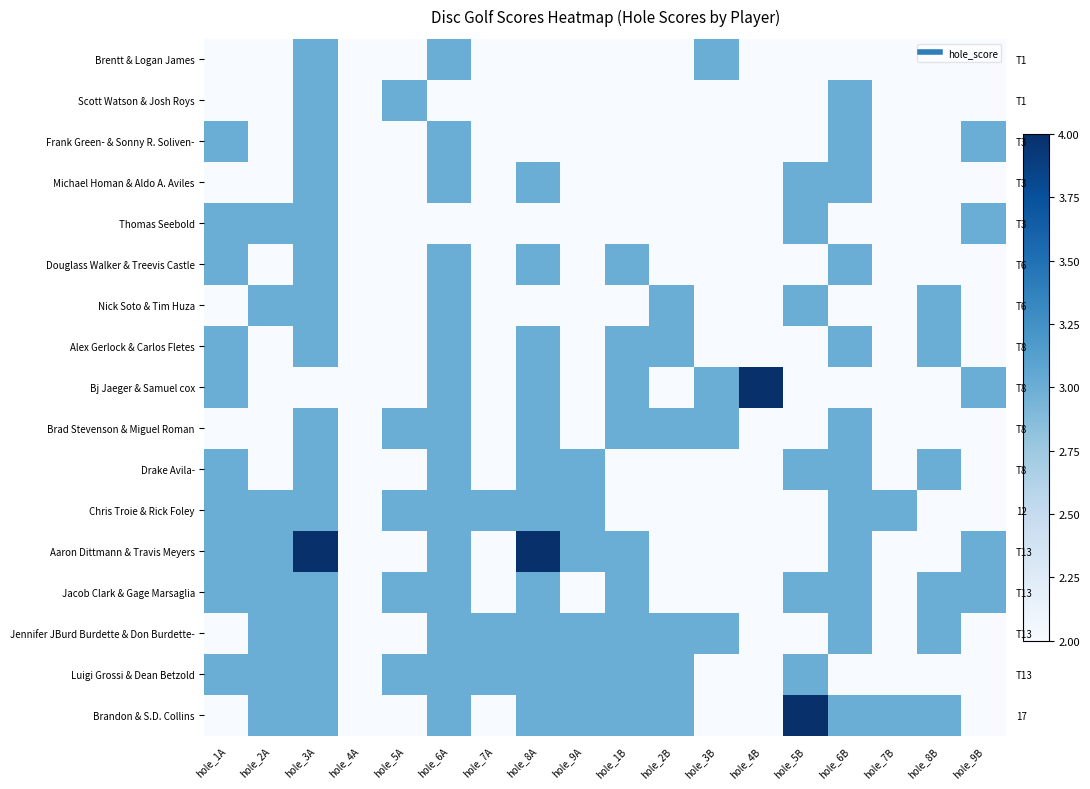

At which category is the sum across all series the highest?

hole_3A